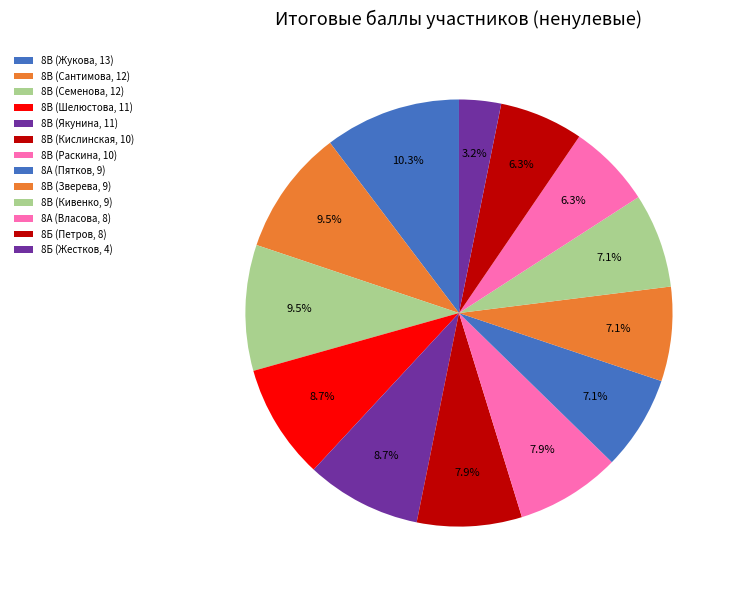

True or false: 8В (Шелюстова, 11) accounts for 9% of the total.

True